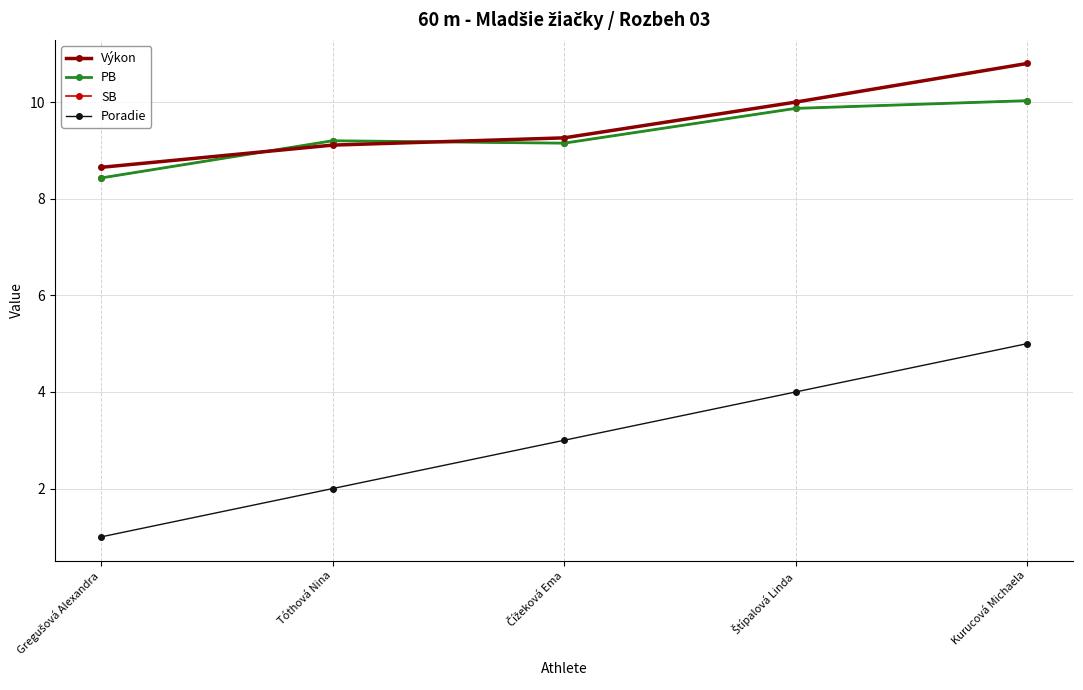

Does the chart have visible grid lines?

Yes